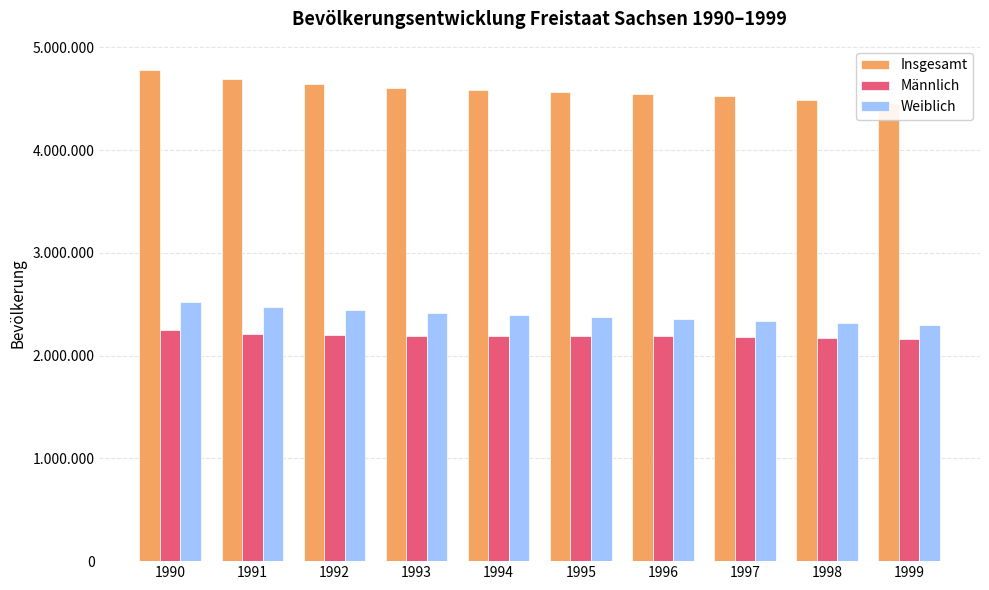

At which category does the chart reach its minimum across all series?

1999